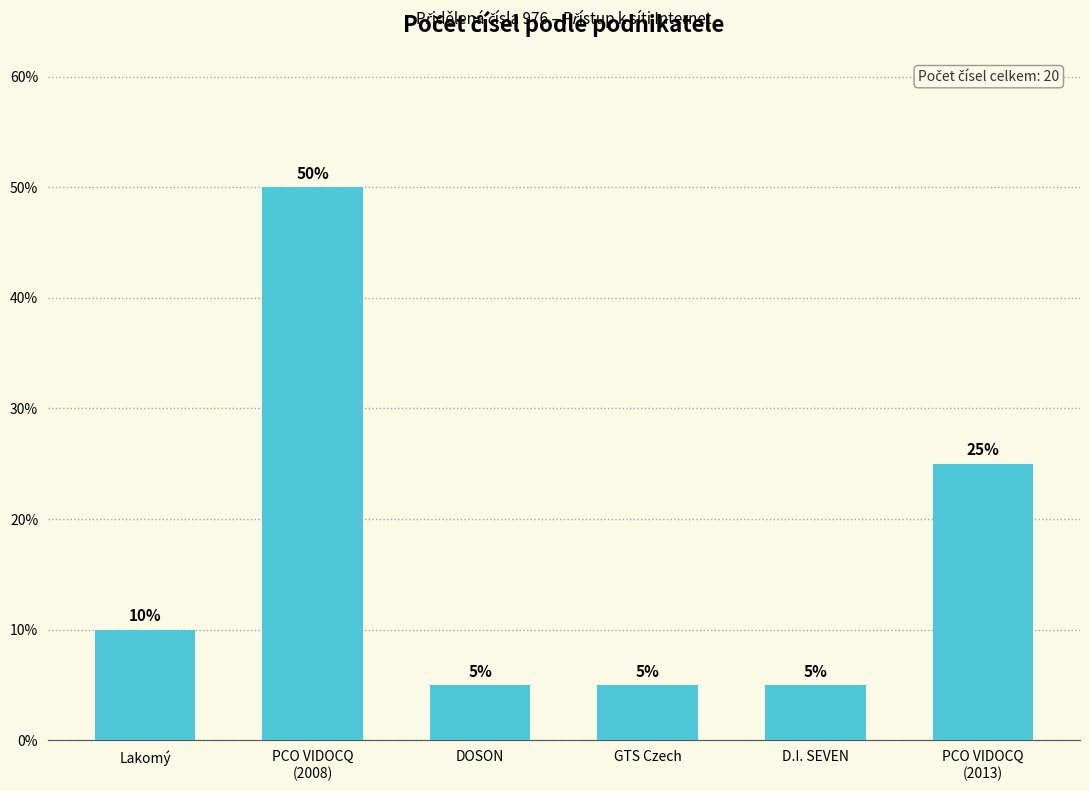

What is the label of the 5th bar from the right?

PCO VIDOCQ
(2008)